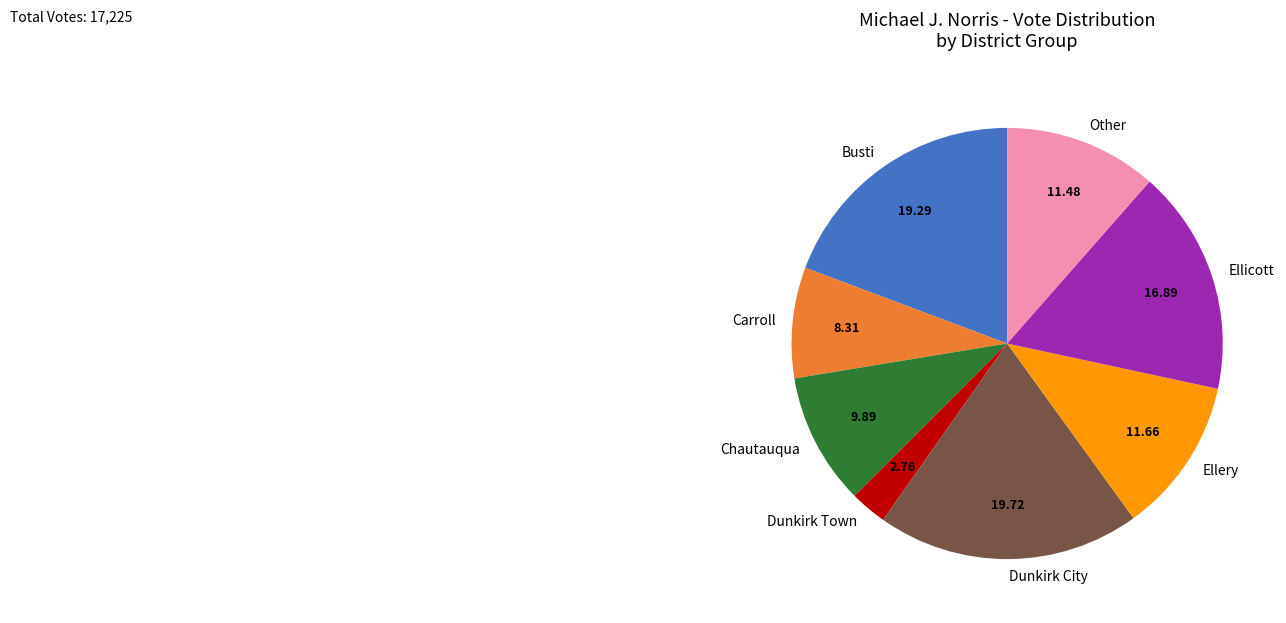

Combined, do Other and Dunkirk Town account for over 50%?

No